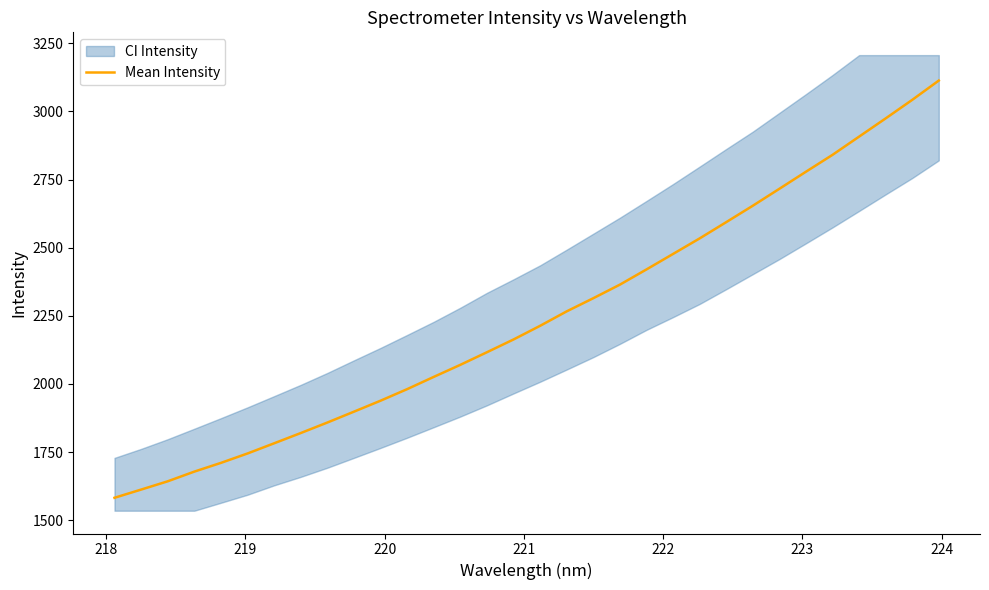

What is the minimum value for Mean Intensity?

1582.3